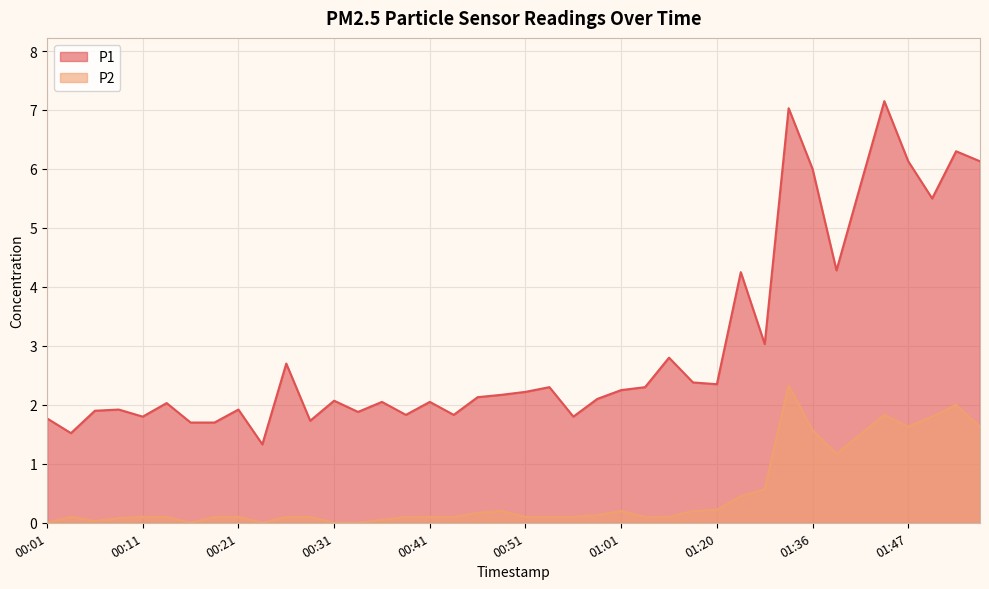

How many interior local valleys does the P1 series have?

12